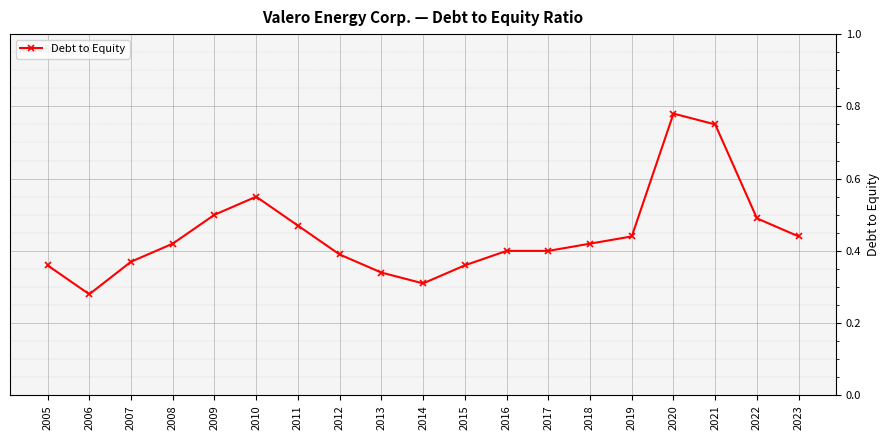

At which category does the data reach its first local peak?

2010